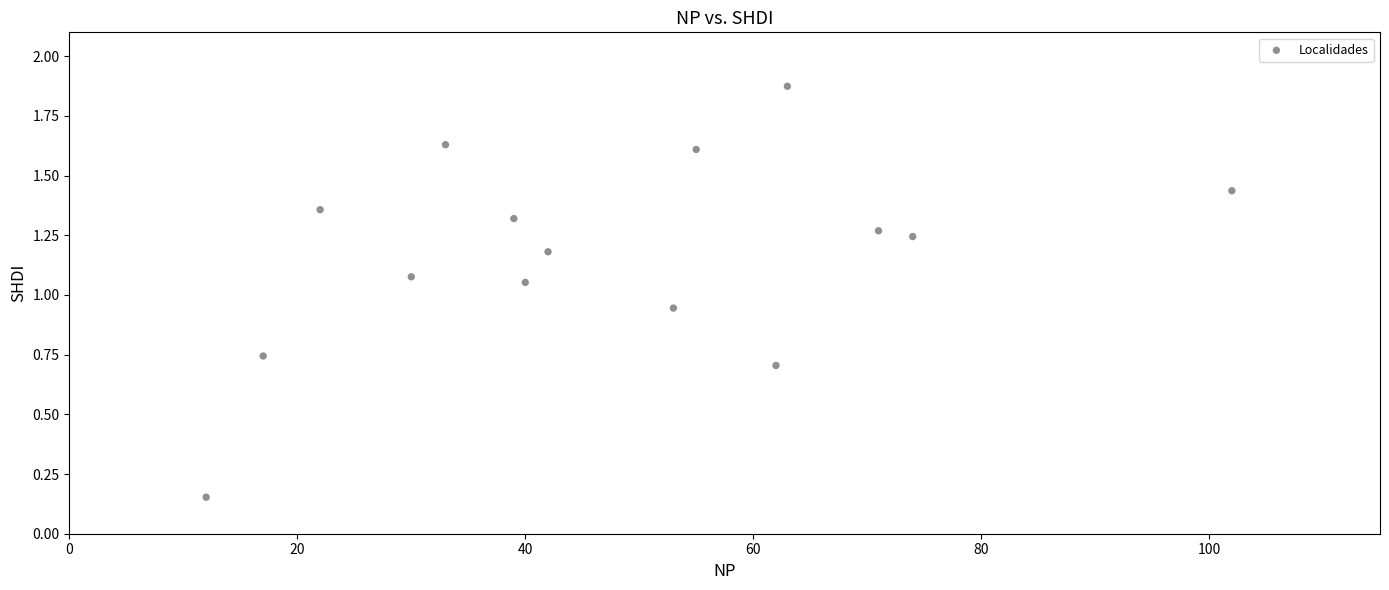

What is the range of X values (max minus min)?

90.0